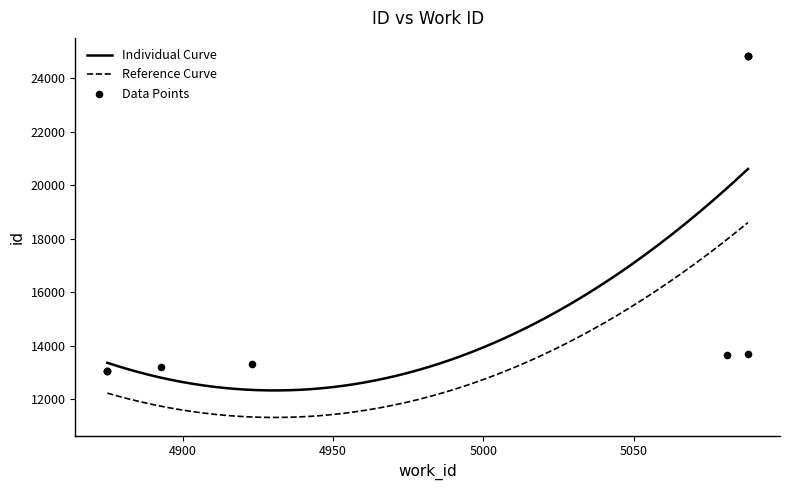

Which has a higher value, 4875 or 5088?

5088